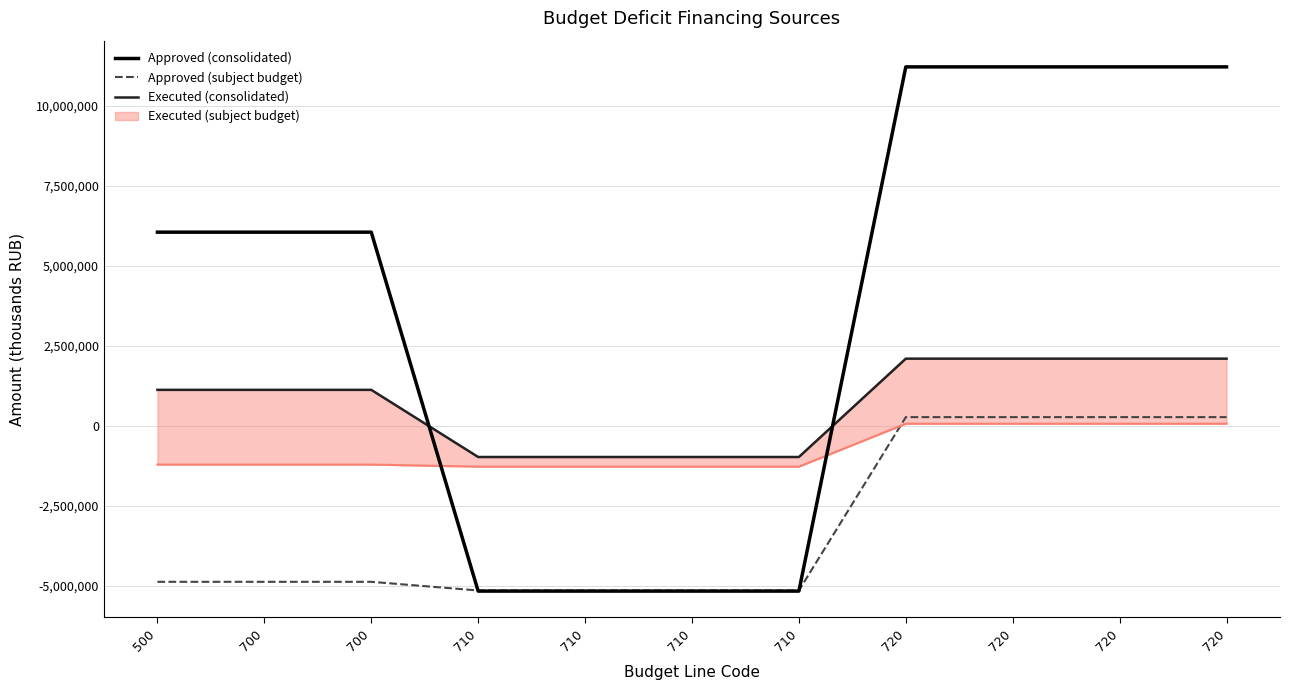

Is the value of Executed (consolidated) at 700 greater than the value of Approved (subject budget) at 720?

Yes